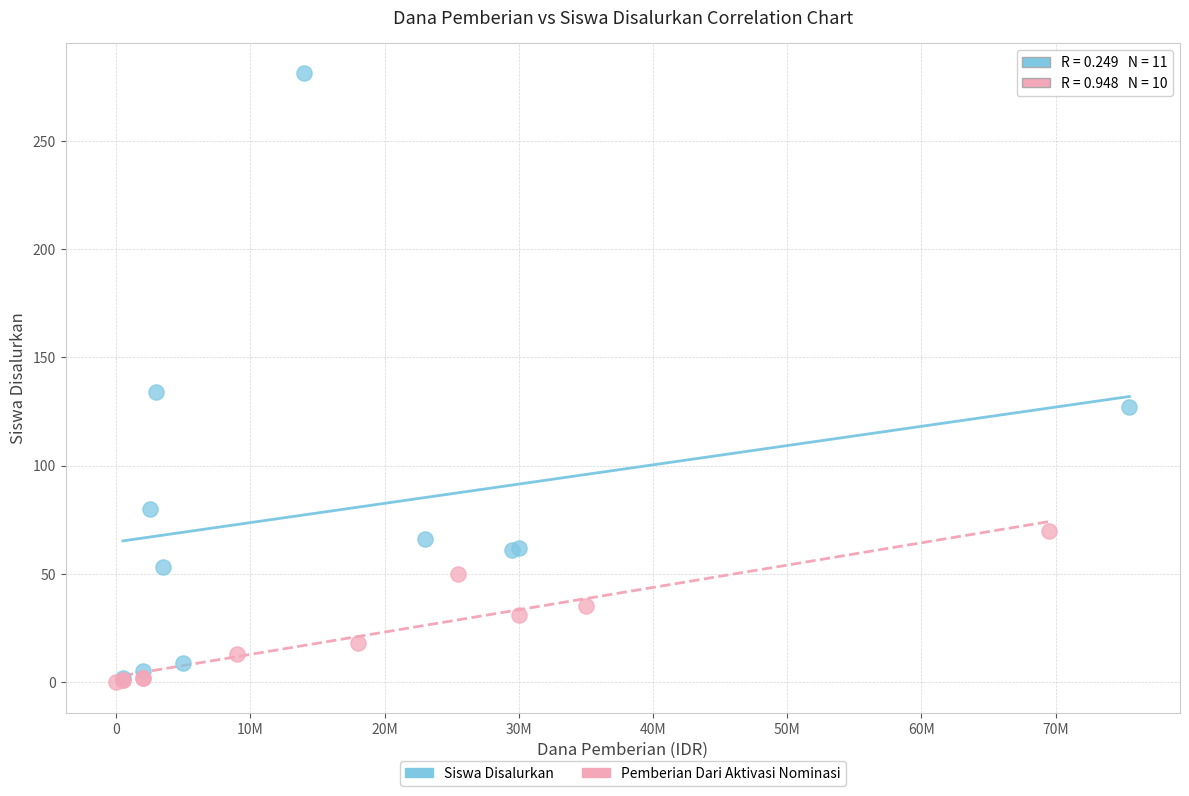

Which series has the largest Y range (max minus min)?

Siswa Disalurkan